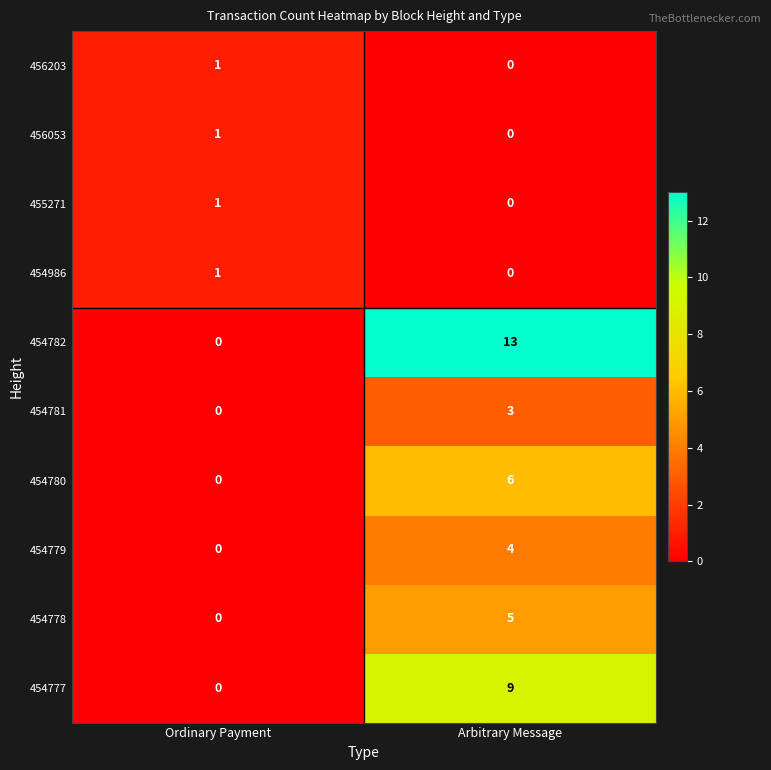

Between Ordinary Payment and Arbitrary Message, which series saw the biggest shift?

454782